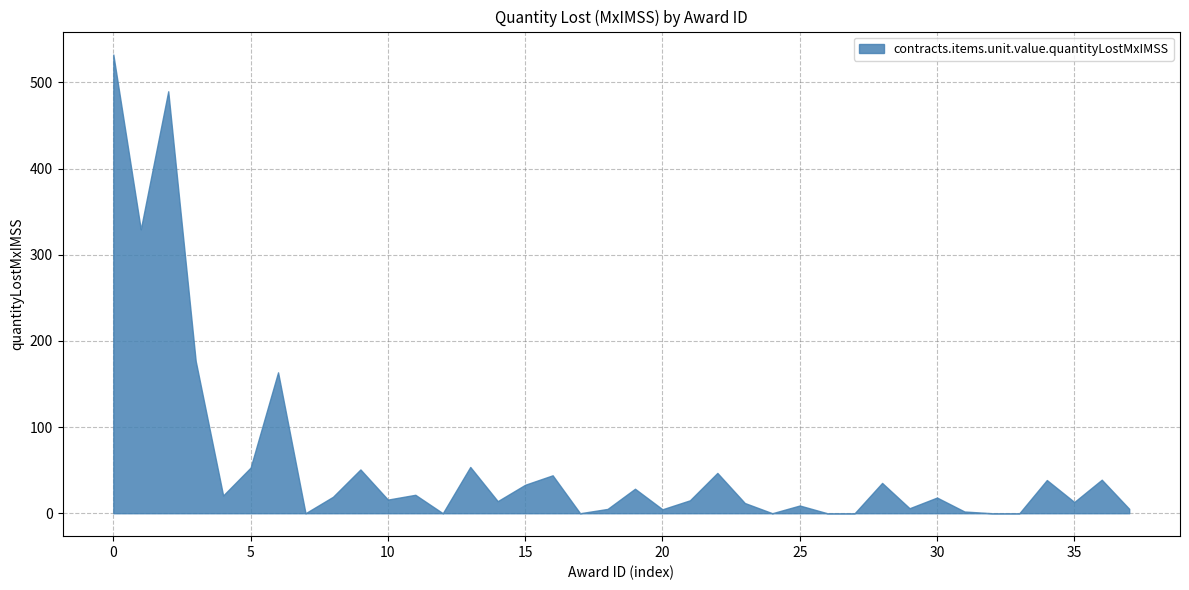

How many points are higher than both their immediate neighbors (excluding endpoints)?

13